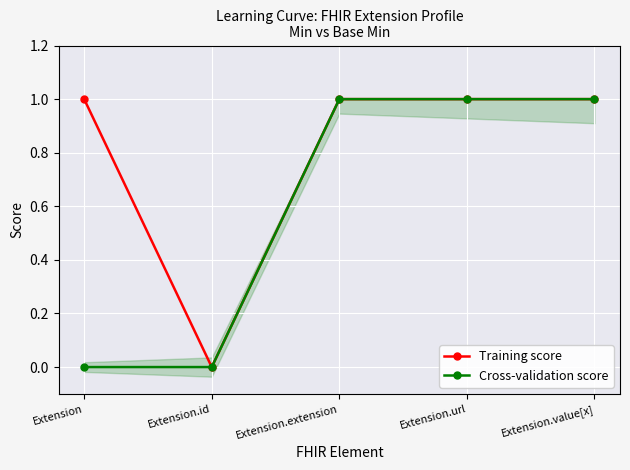

How many categories are shown in the chart?

5